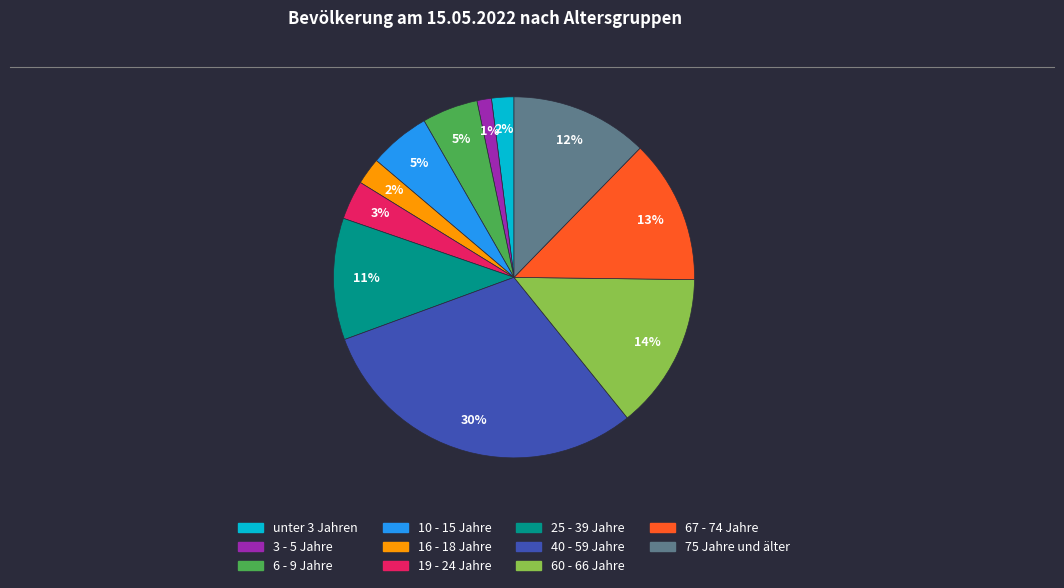

Which has a higher value, 10 - 15 Jahre or 25 - 39 Jahre?

25 - 39 Jahre